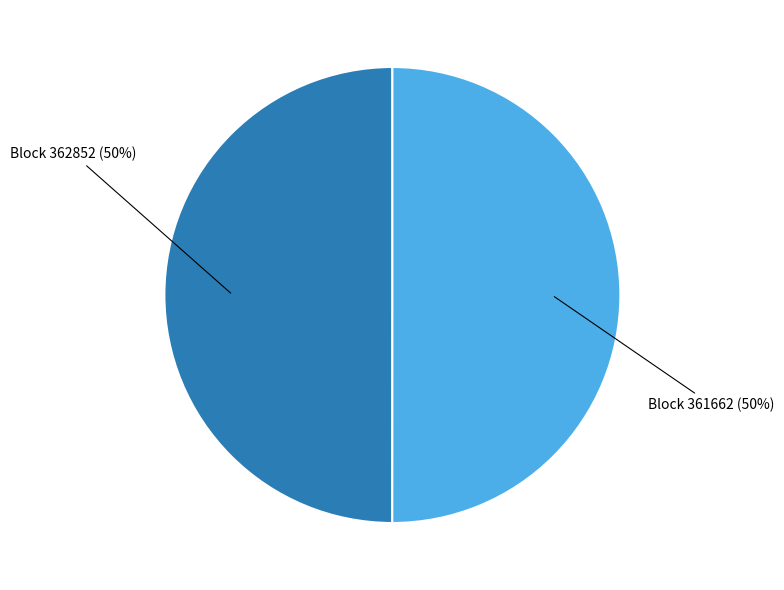

To the nearest percent, what is the average slice percentage?

50%